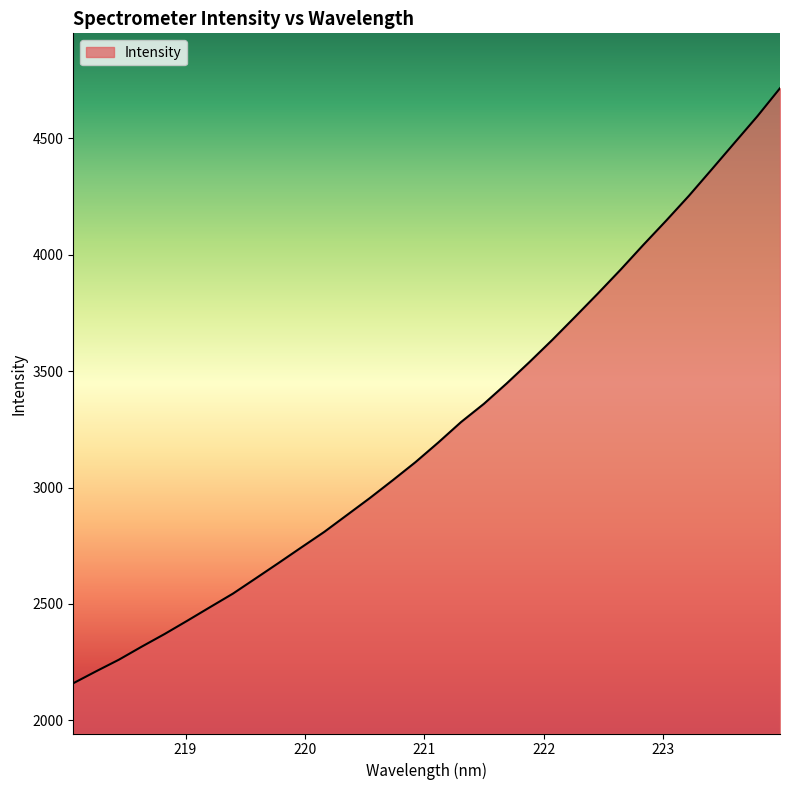

What is the maximum value shown in the chart?

4716.0